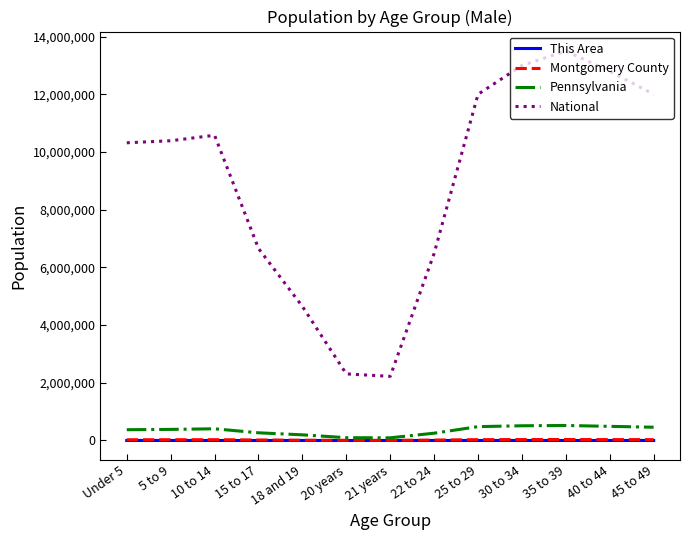

The value of Pennsylvania at 35 to 39 is 520000. True or false?

True